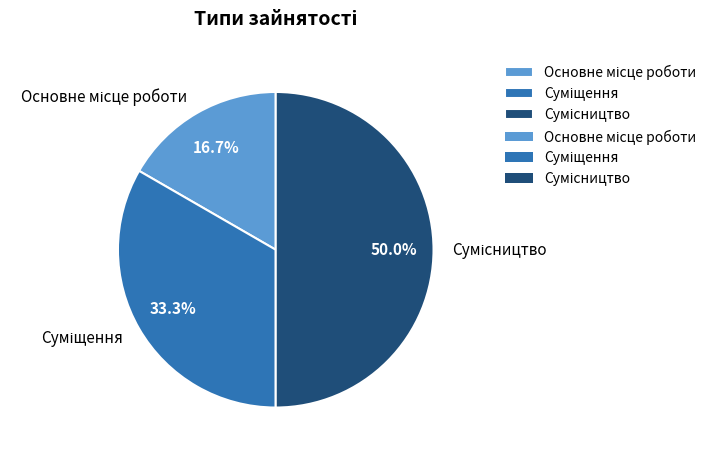

Count the number of slices in the pie.

3